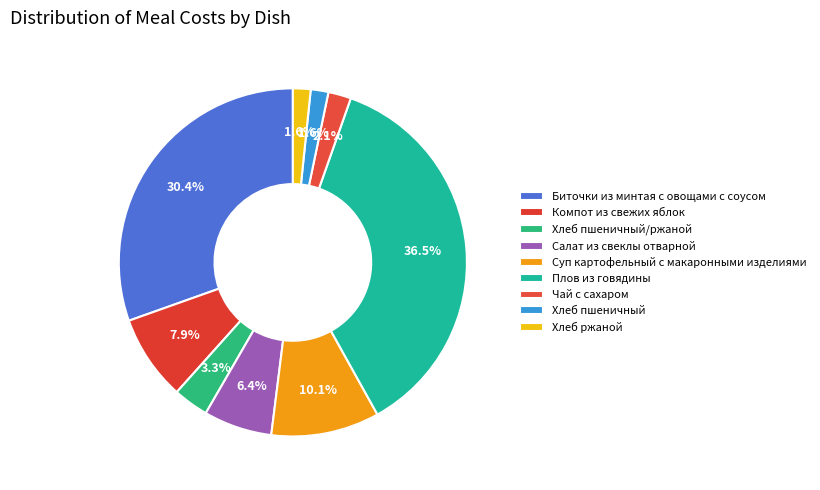

How many segments does this pie chart have?

9